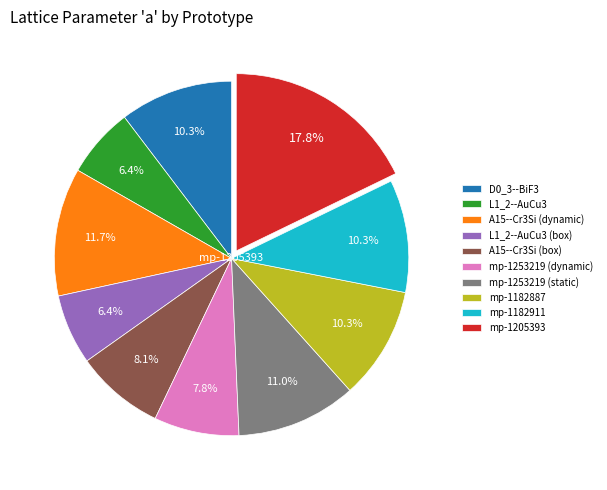

How much of the chart is everything except L1_2--AuCu3 (box)?

93.6%